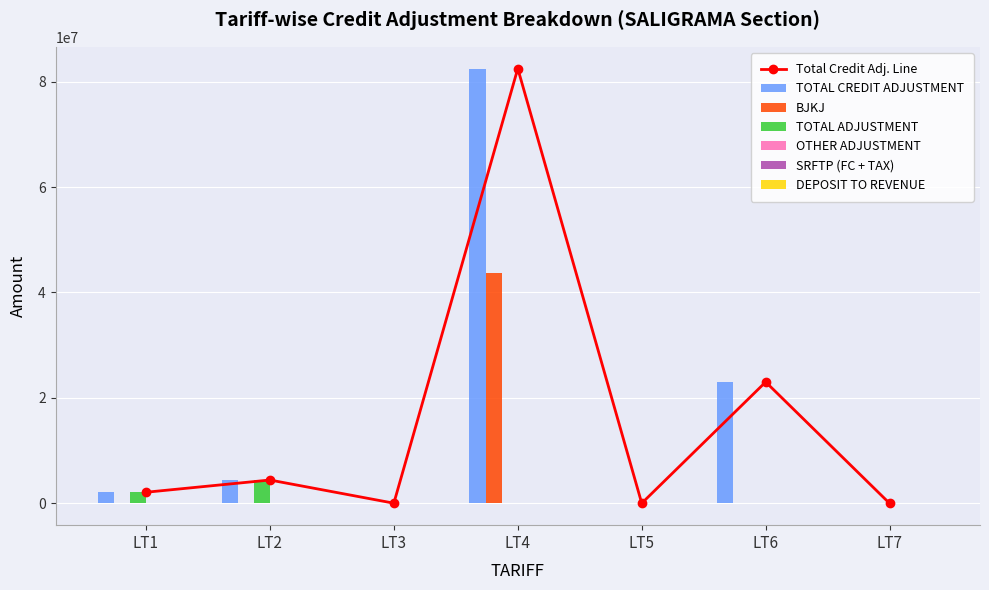

Does the chart contain stacked bars?

No